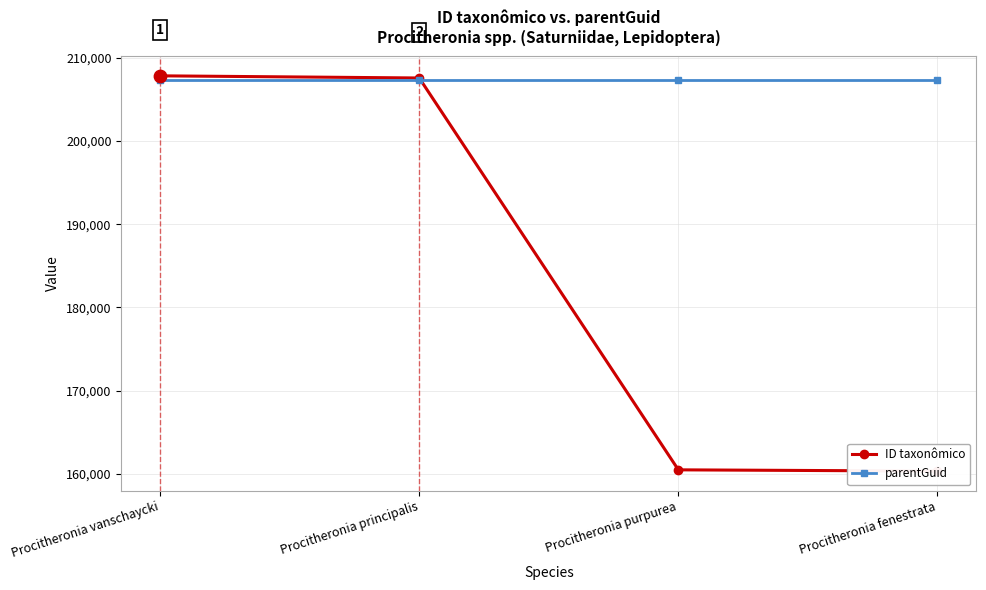

At which category is the sum across all series the highest?

Procitheronia vanschaycki